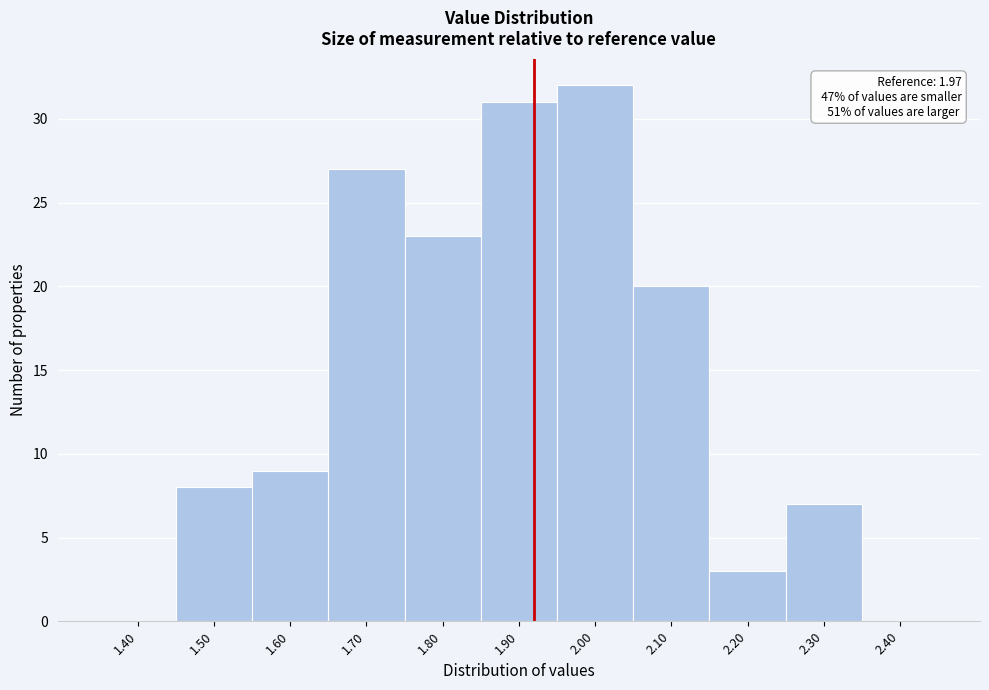

What is the maximum value shown in the chart?

32